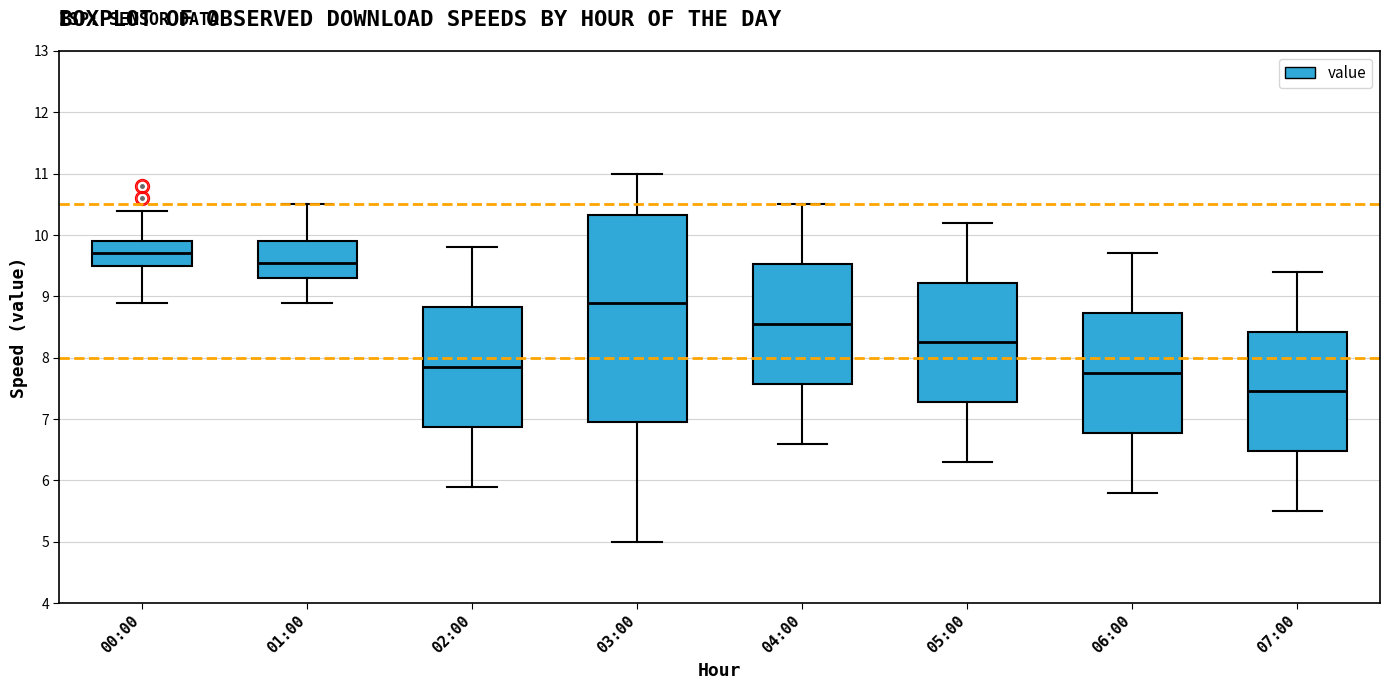

Which box is the tallest, from its lower edge to its upper edge?

03:00